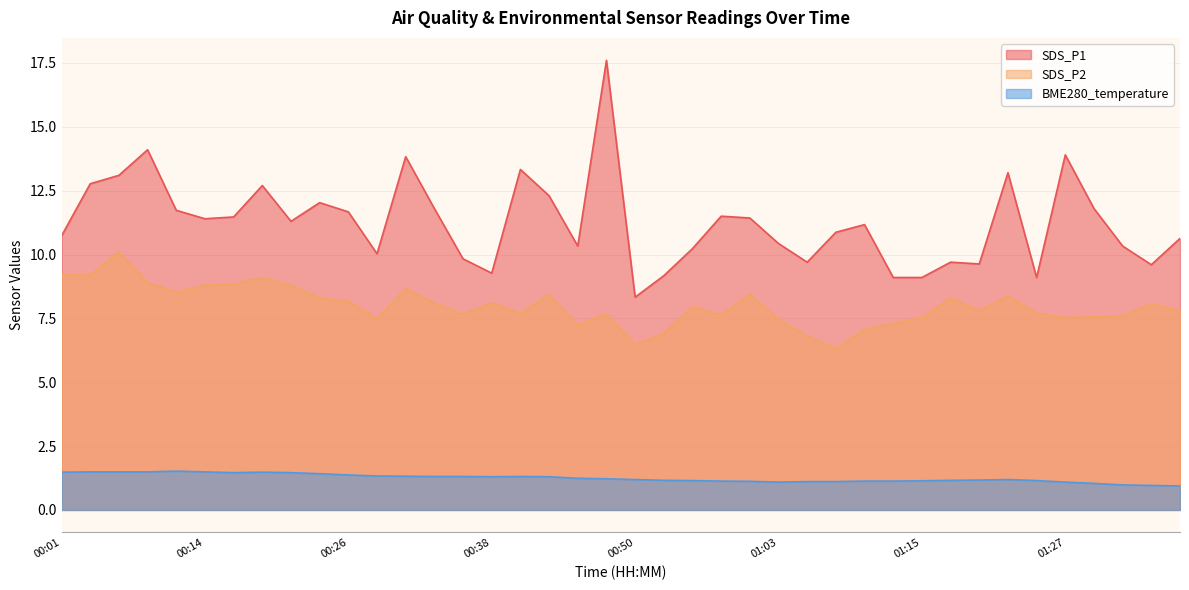

Is it true that SDS_P2 equals 7.8 at 01:37?

True